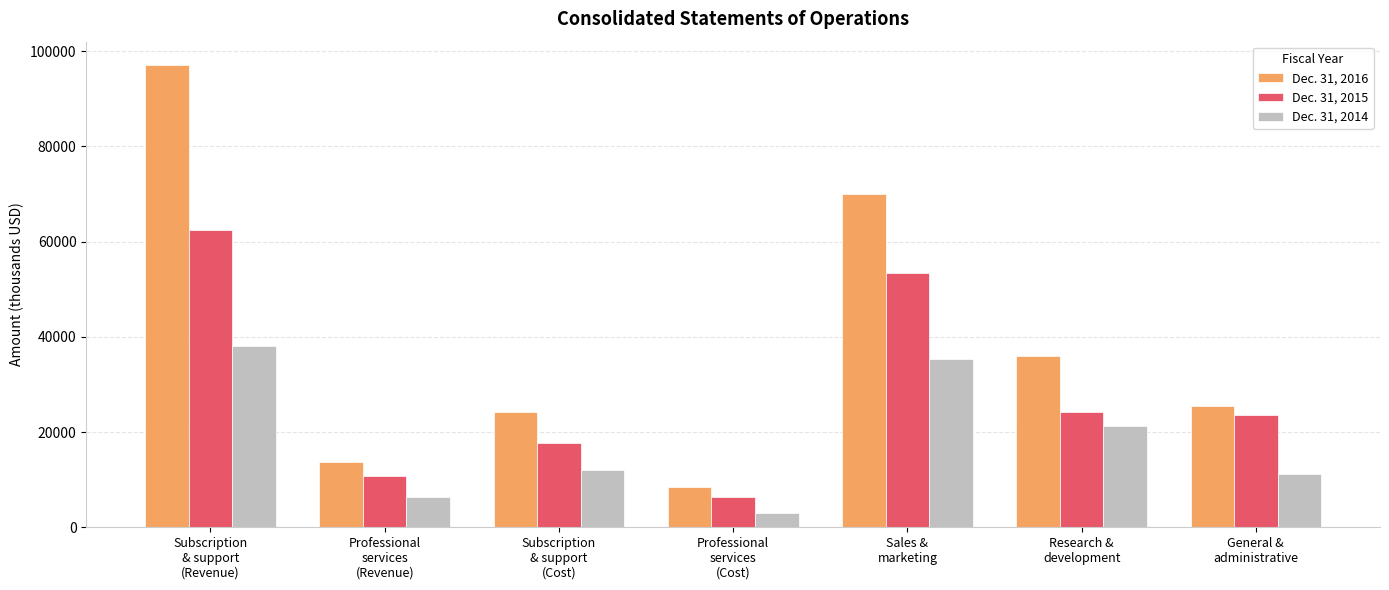

What is the value of the Dec. 31, 2016 bar at the 5th from the left?

69991